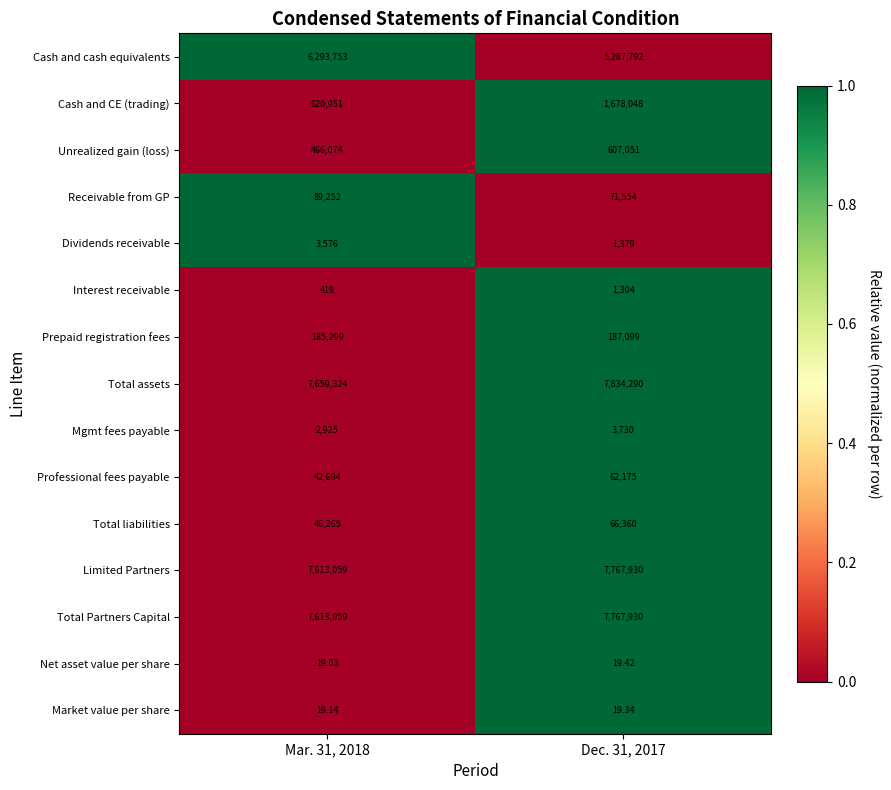

Count the number of data series in this chart.

15